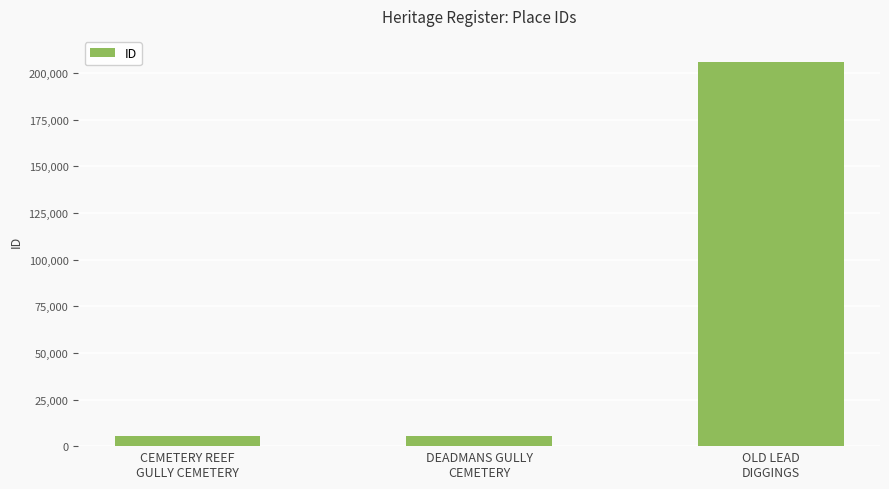

The chart shows a value of 5386 at DEADMANS GULLY
CEMETERY. True or false?

True